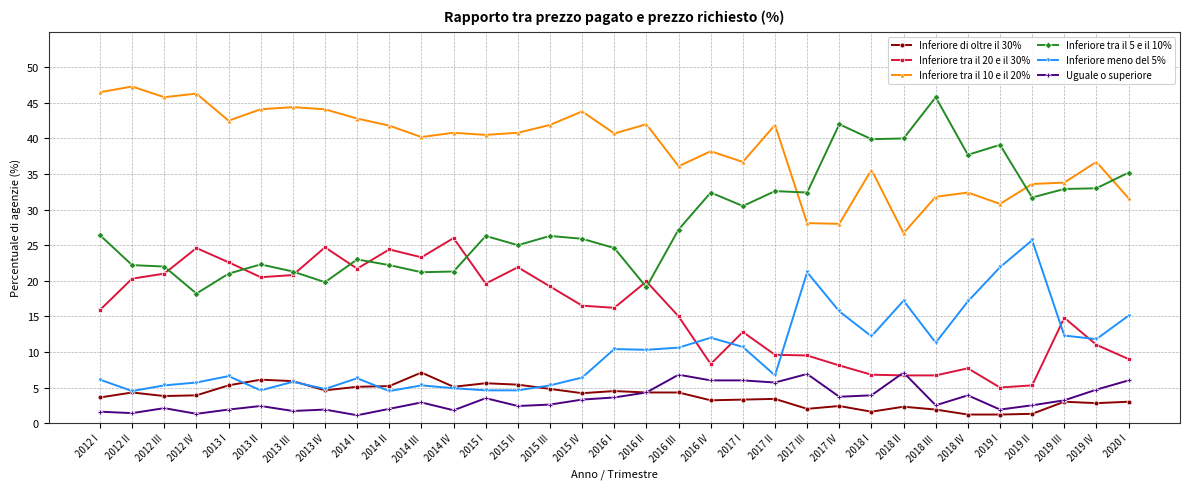

What is the spread (max minus min) of values at 2018 I?

38.3